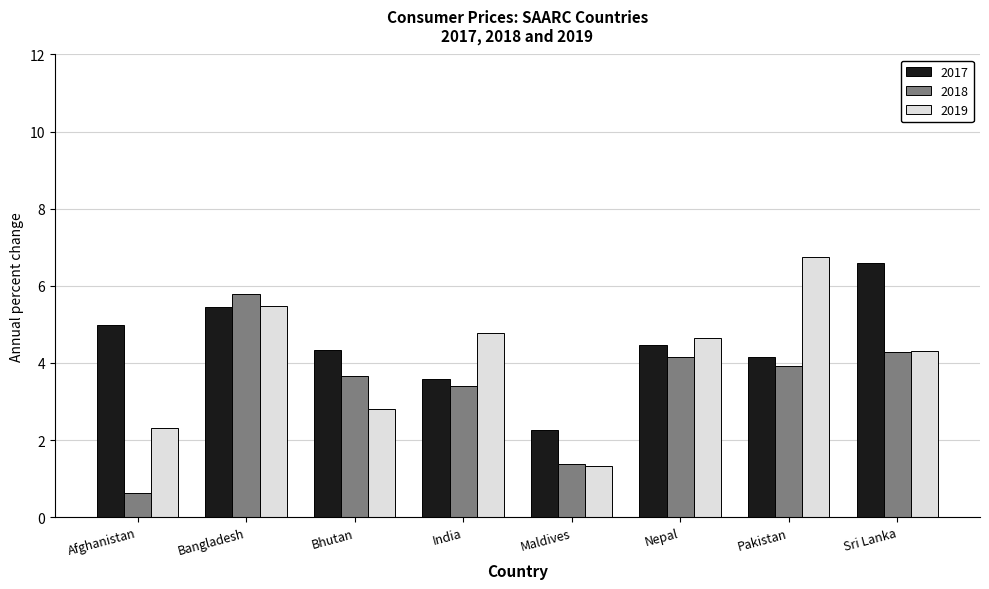

True or false: 2017 has a value of 2.3 at Maldives.

True